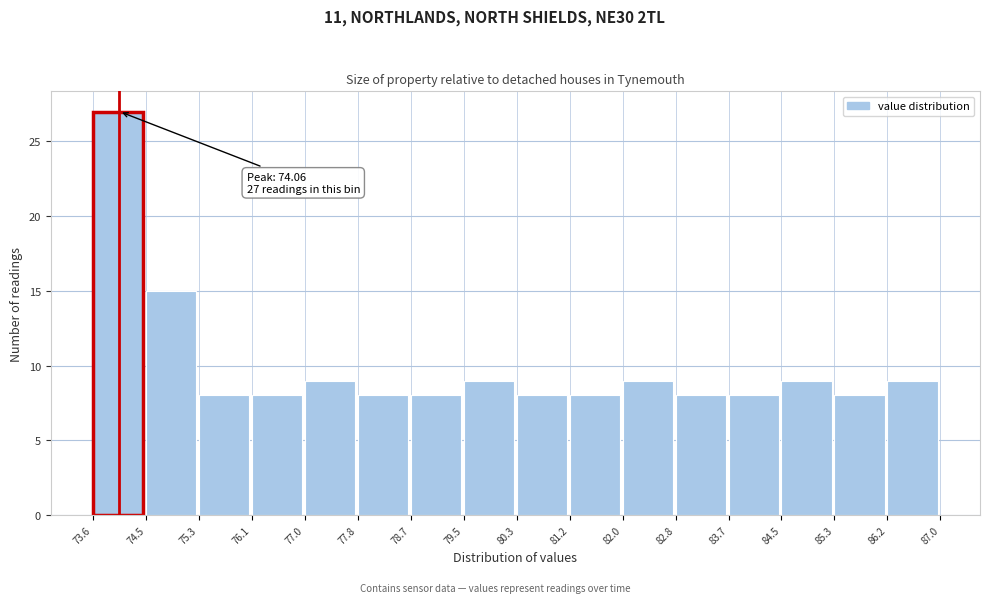

Which range on the x-axis has the tallest bar?

73.6 to 74.5